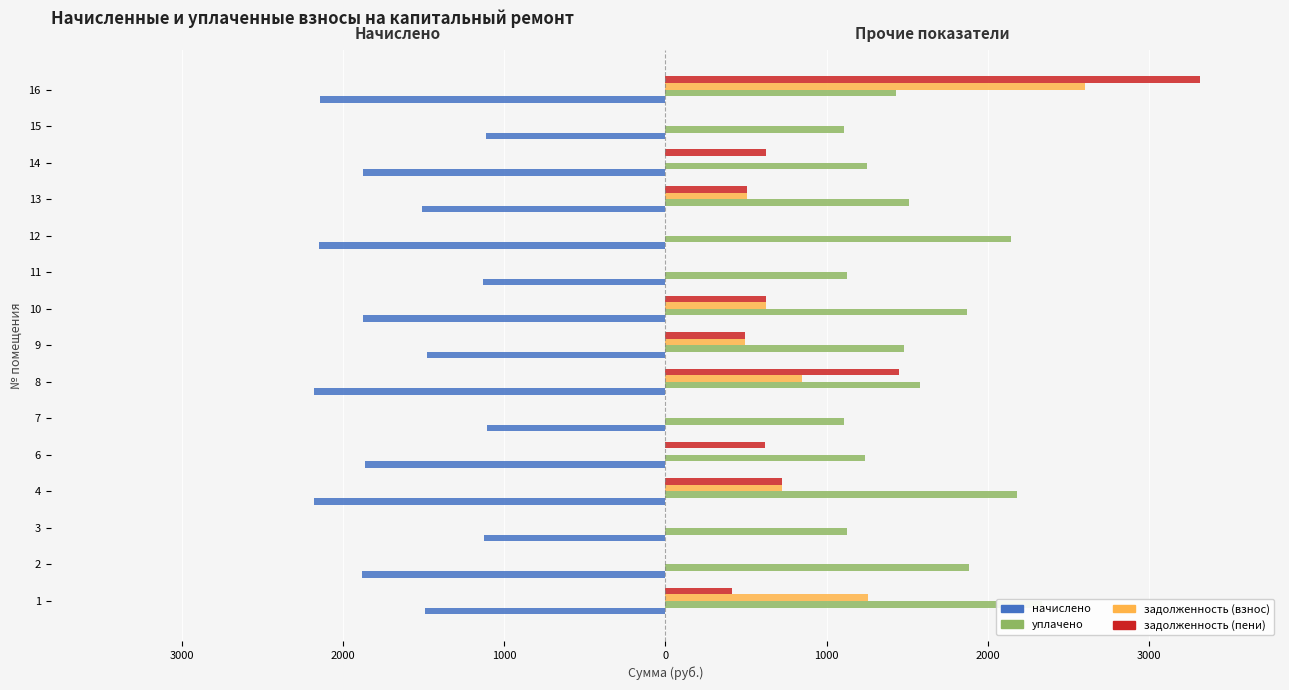

Rank the series at 12 from highest to lowest value.

уплачено, задолженность (взнос), задолженность (пени), начислено